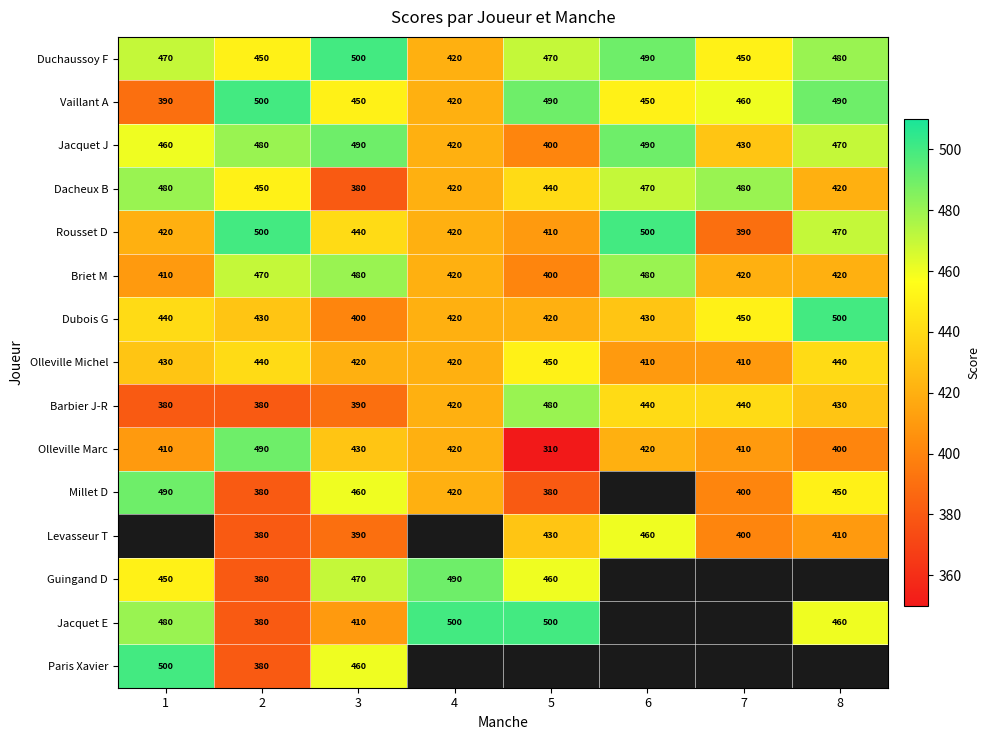

True or false: Briet M has a value of 233 at 7.

False